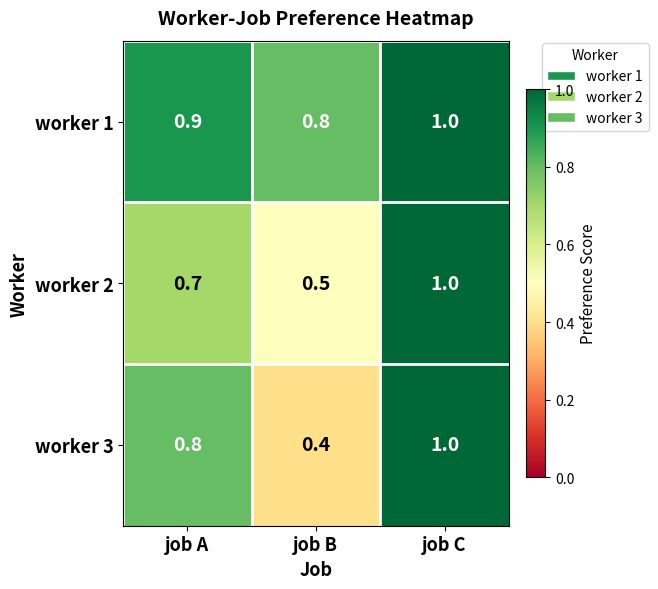

Which label corresponds to the largest value in the chart?

job C